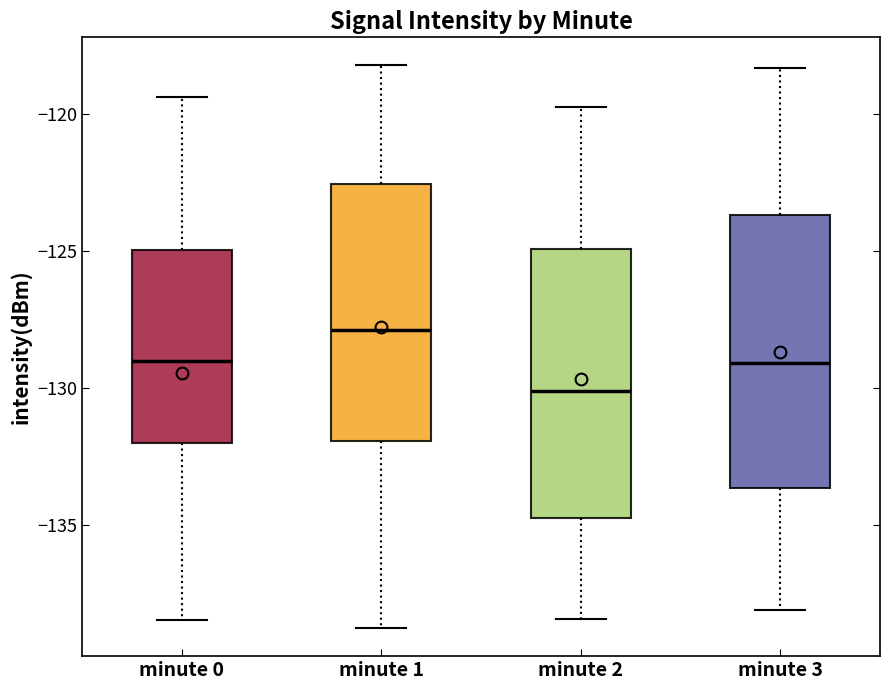

Where does the lower whisker of the box for minute 0 end on the y-axis? The values are not printed on the chart, so give them approximately, as read against the axis.

-138.5